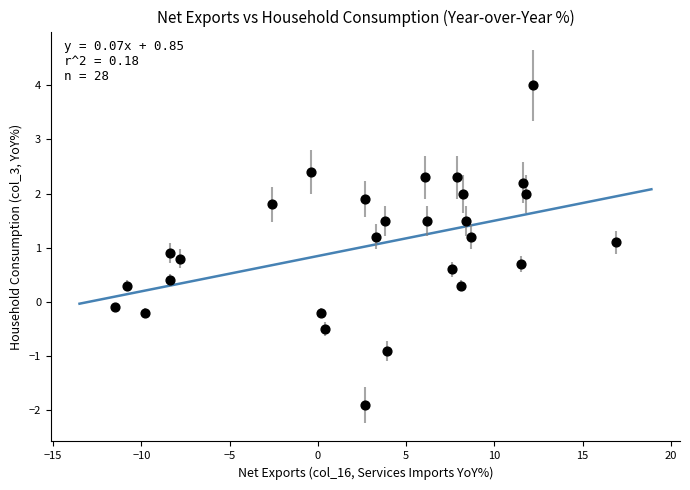

What is the range of X values (max minus min)?

28.4